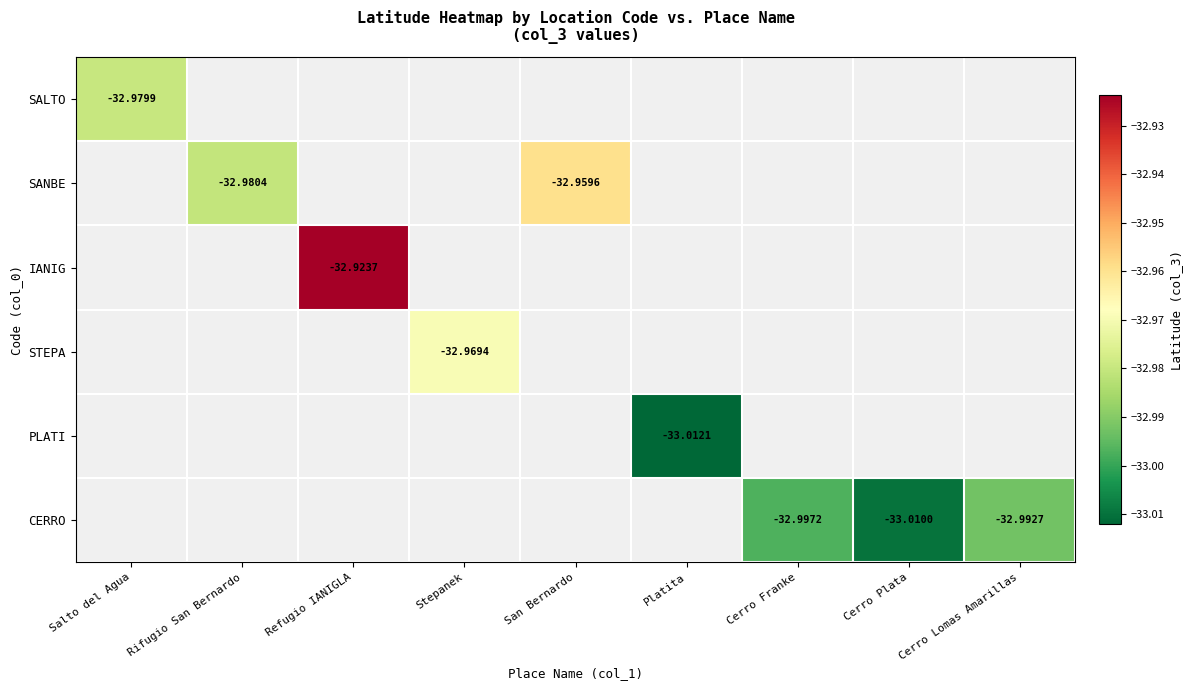

Count the number of categories in the chart.

9